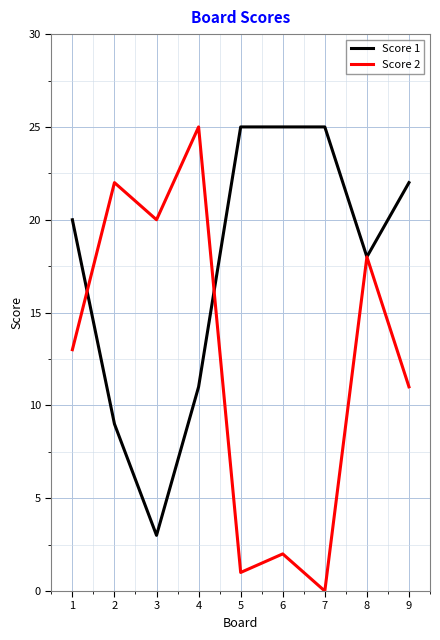

Where do Score 2 and Score 1 first cross each other?

1 and 2